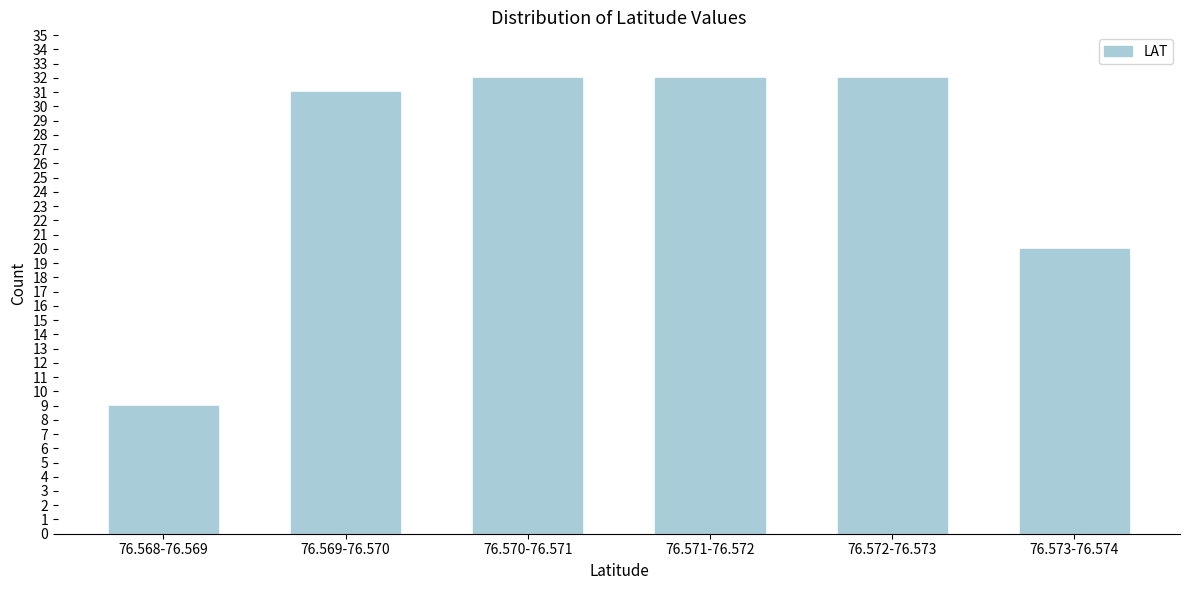

Reading left to right, what are all the values shown in this chart?

76.568-76.569=9	76.569-76.570=31	76.570-76.571=32	76.571-76.572=32	76.572-76.573=32	76.573-76.574=20